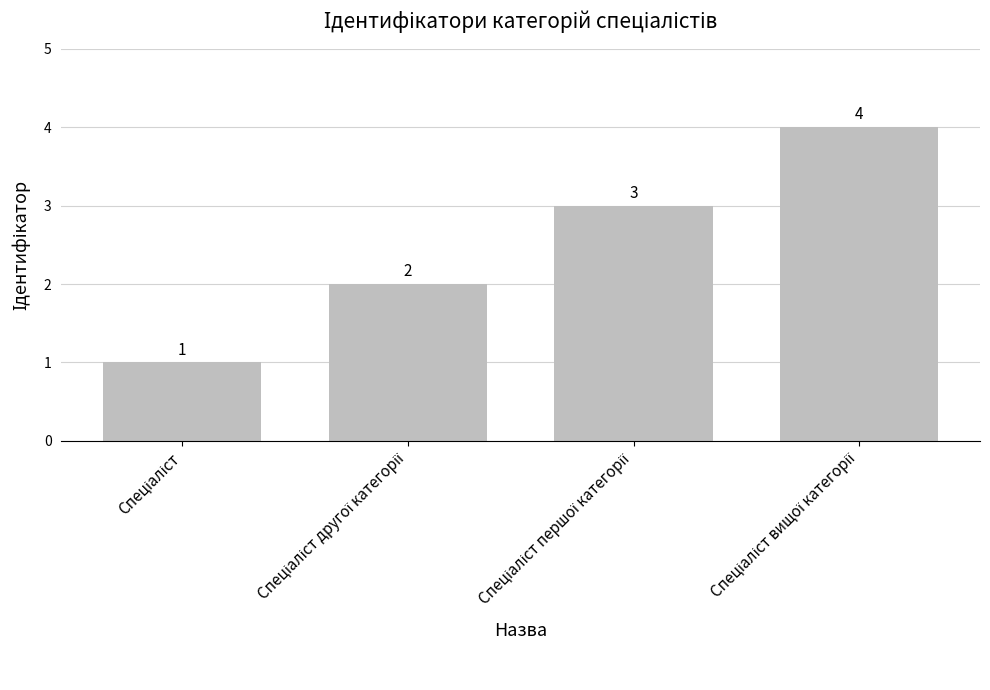

How many values are between 2 and 4?

3